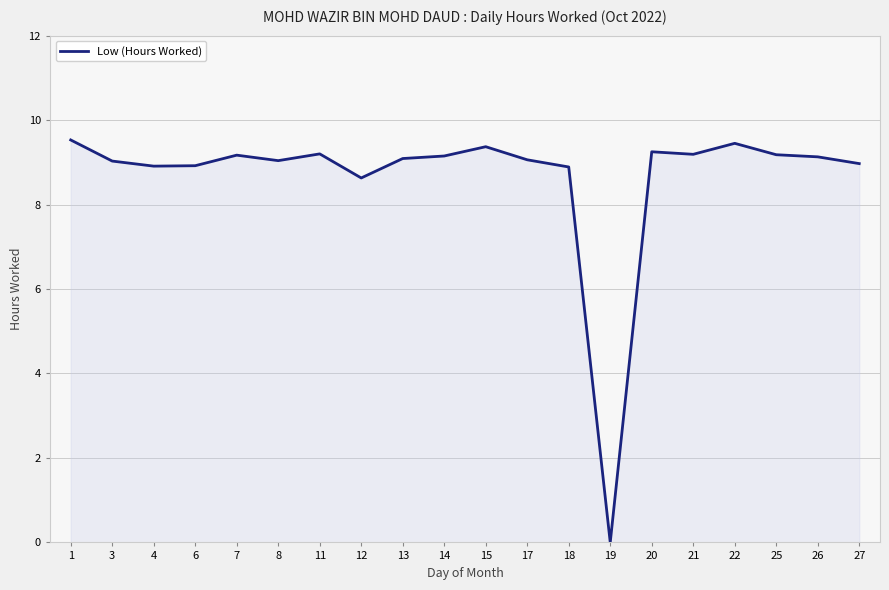

What is the difference between the maximum and minimum values?

9.5